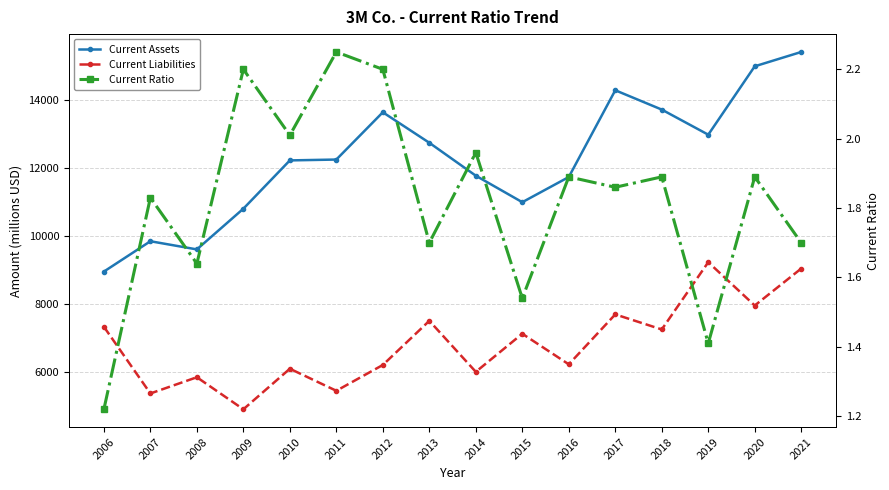

What is the smallest value displayed?

1.2